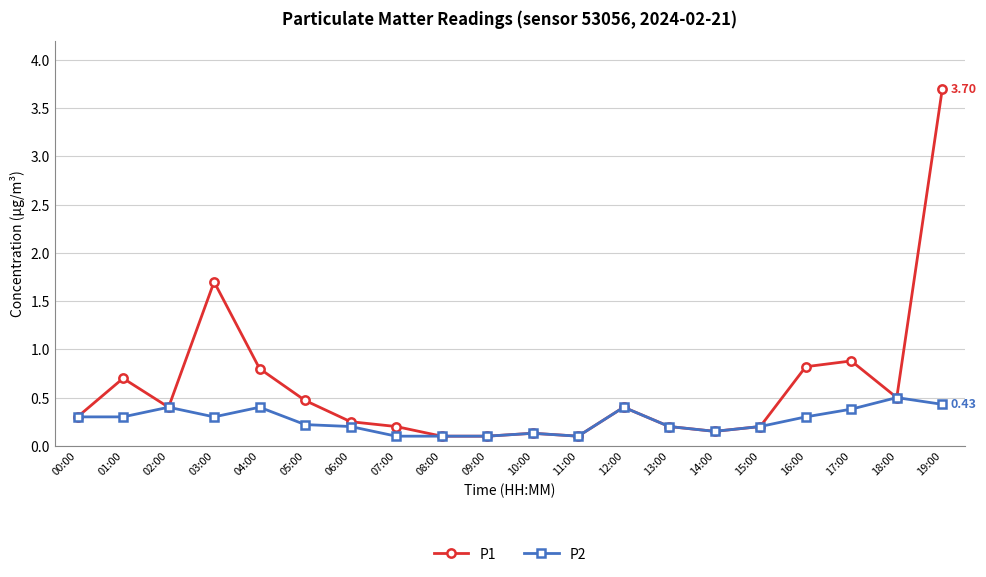

Which series has the widest spread of values?

P1